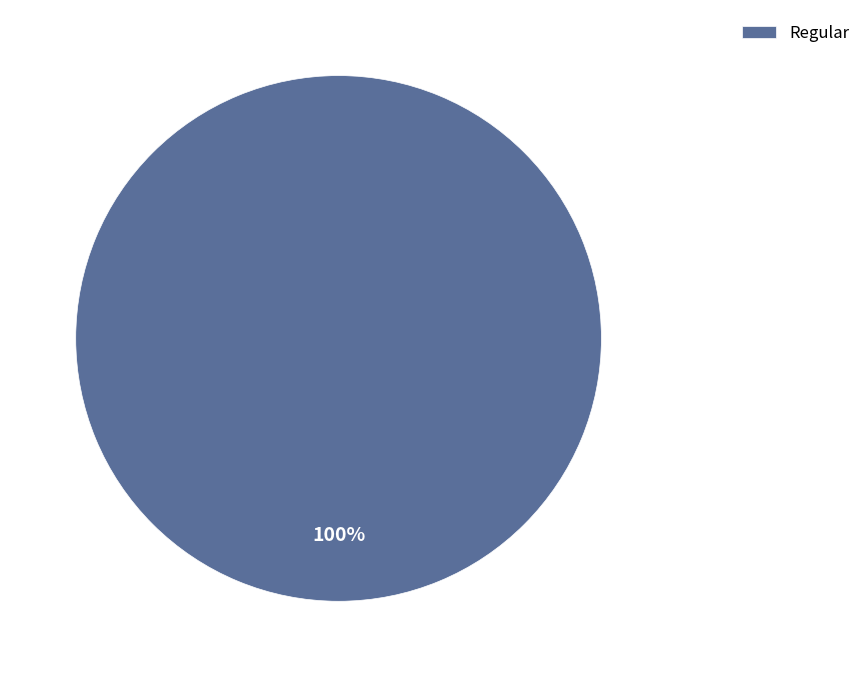

Does any single category account for the majority?

Yes